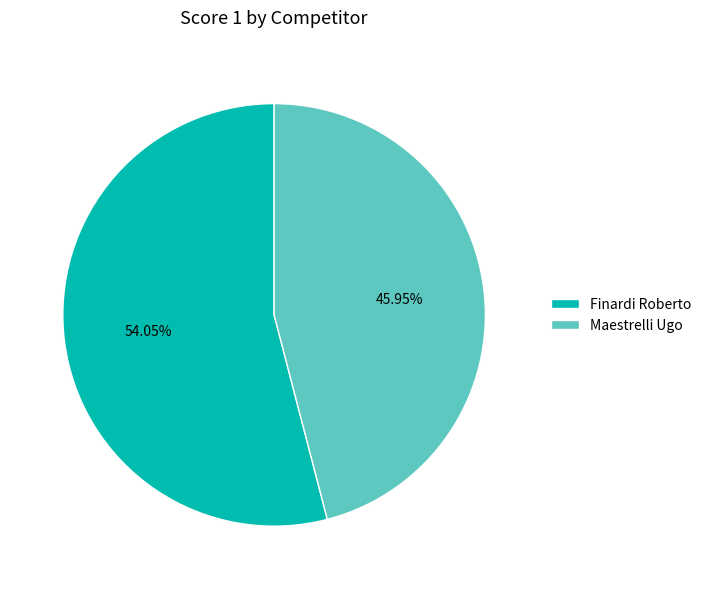

To the nearest percent, what portion does Maestrelli Ugo represent?

46%